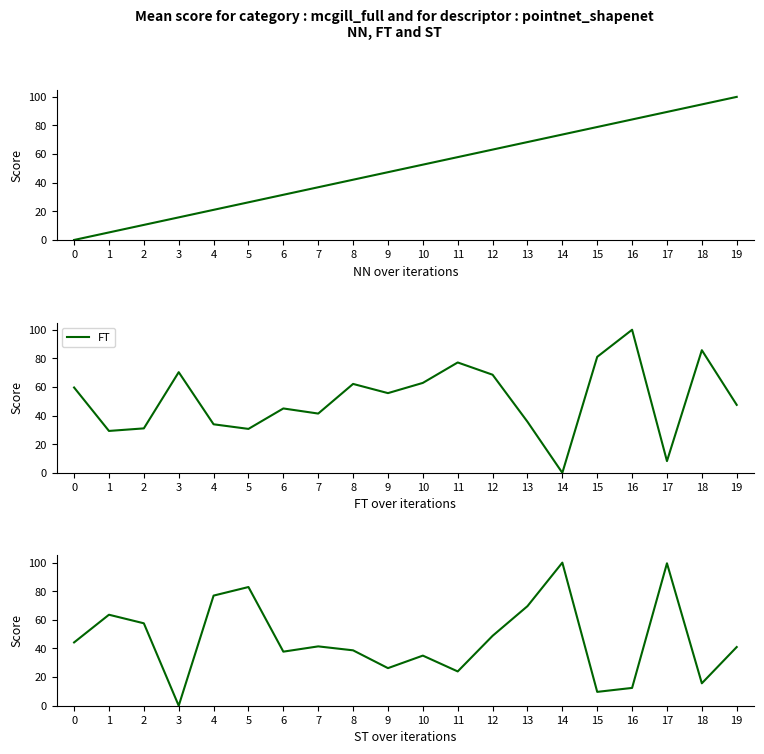

How many values in FT are above zero?

19